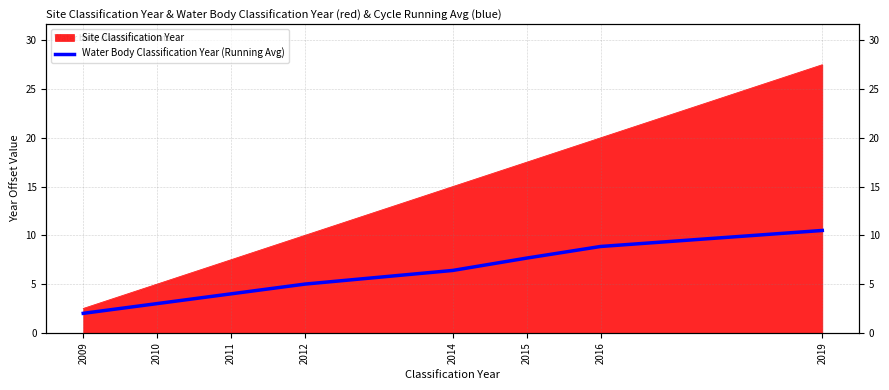

Reading left to right, list all the values displayed in this chart.

2.0	3.0	4.0	5.0	6.4	7.7	8.9	10.5